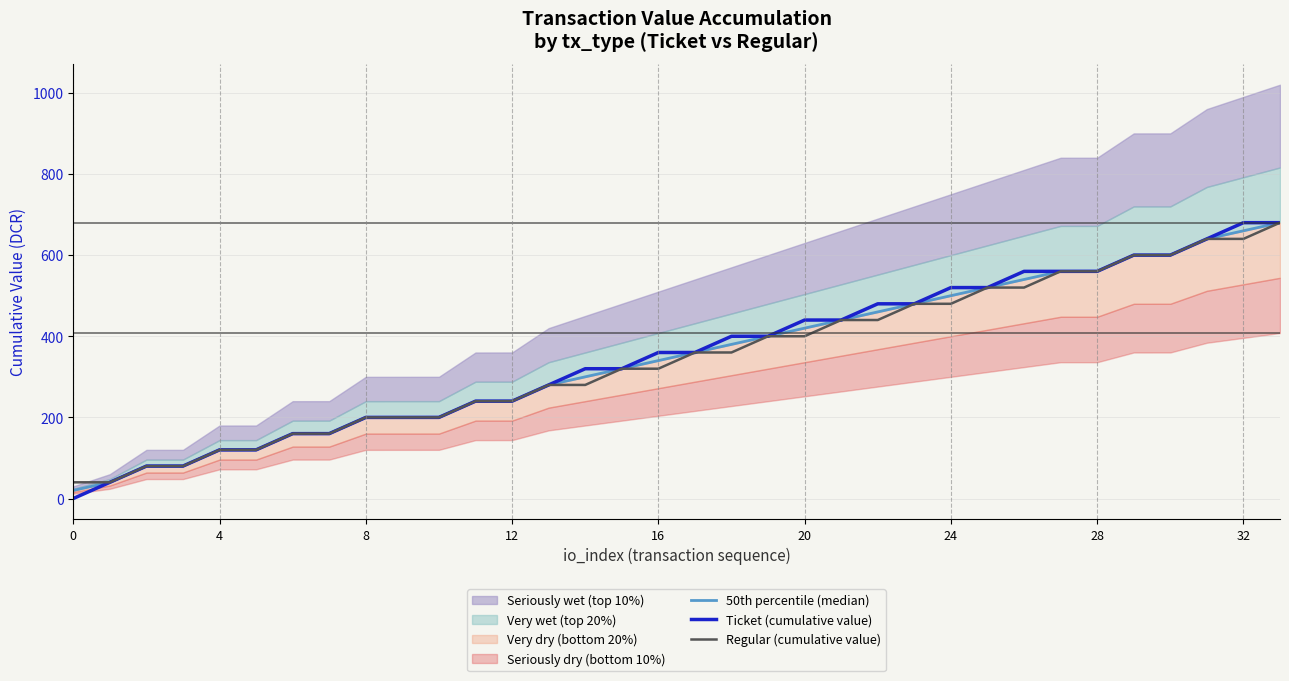

What is the total value across all series at 30?

1800.2